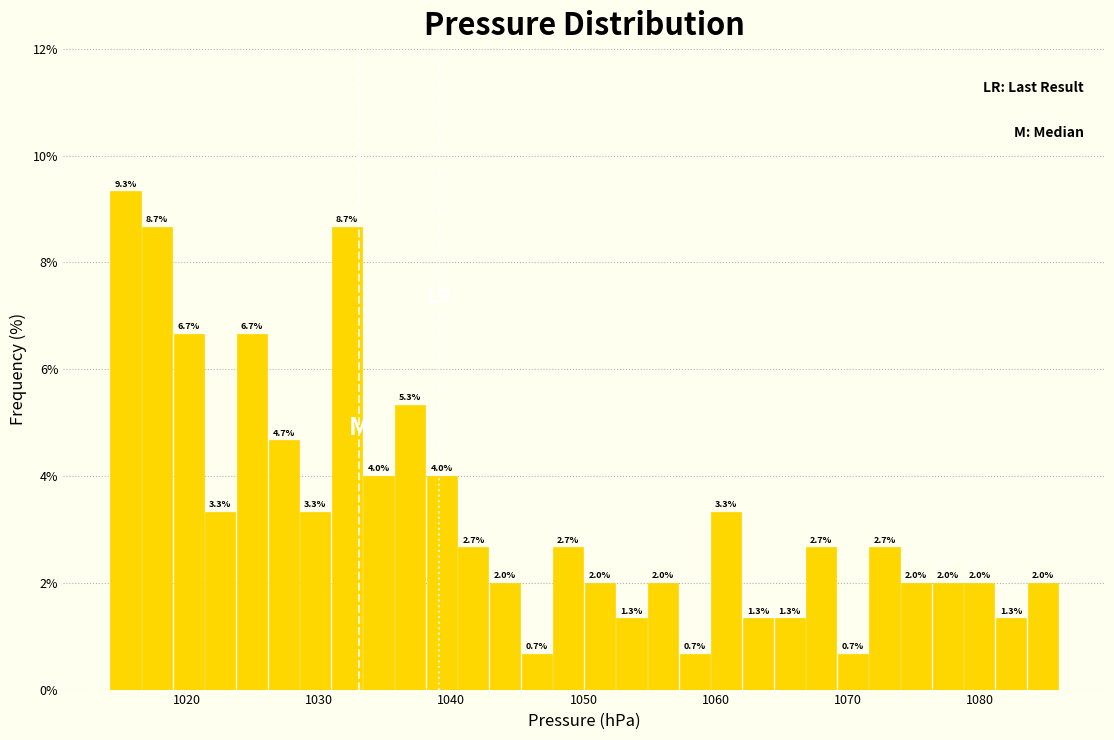

Around what value on the x-axis is the tallest bar? Give the approximate position of its centre, as read against the axis.

1015